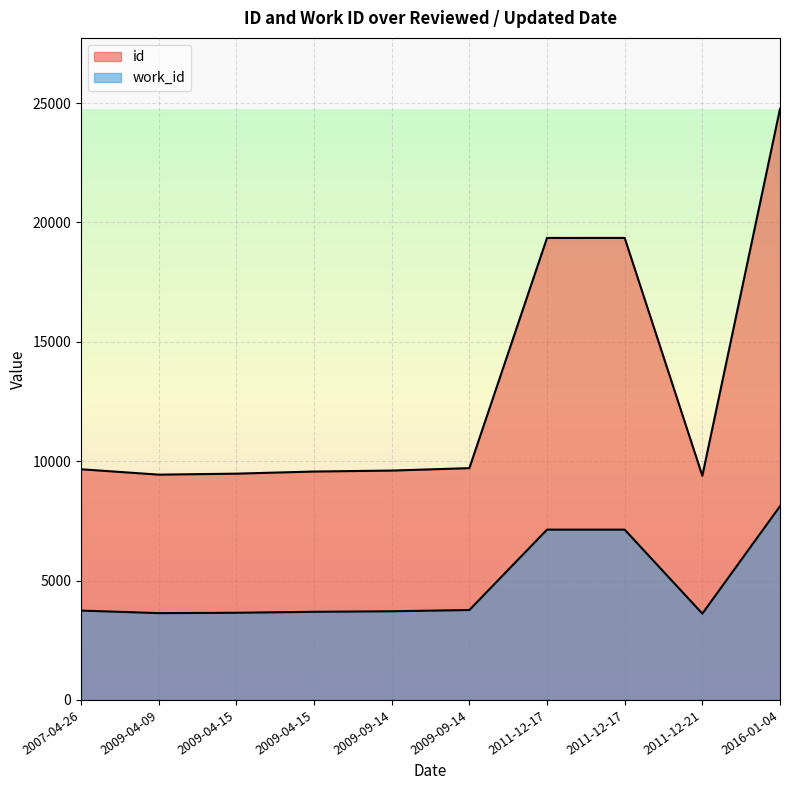

What is the sum of all work_id values?

48192